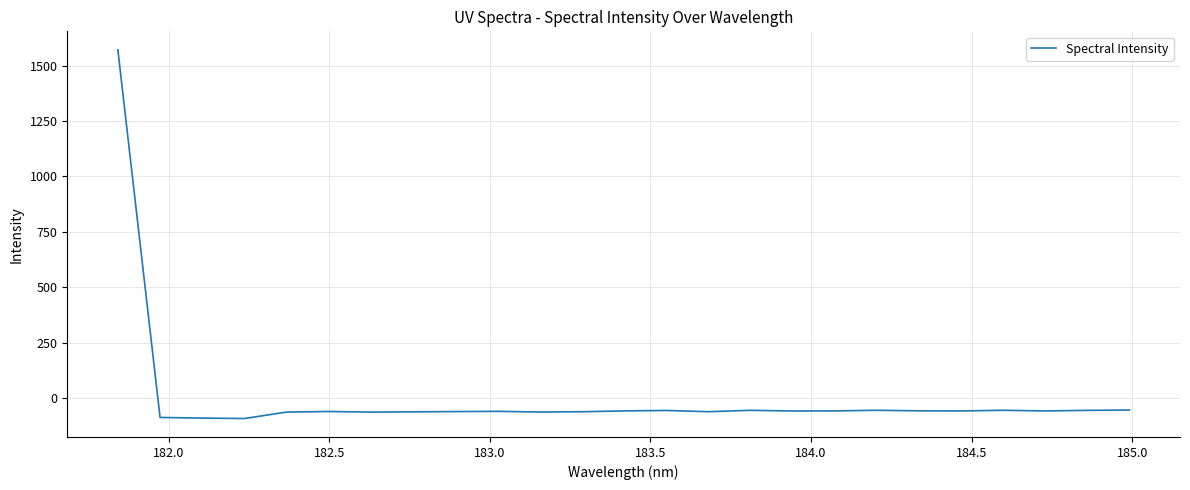

Does the chart display data point markers on the line(s)?

No